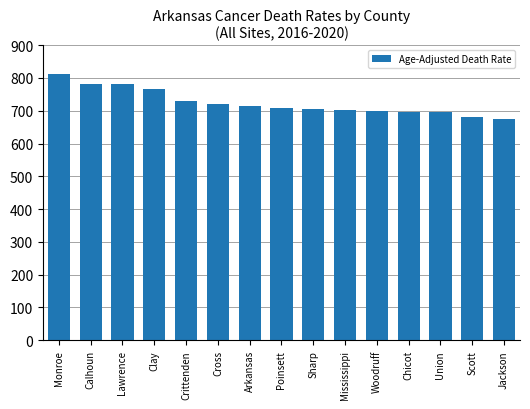

Does the chart contain stacked bars?

No